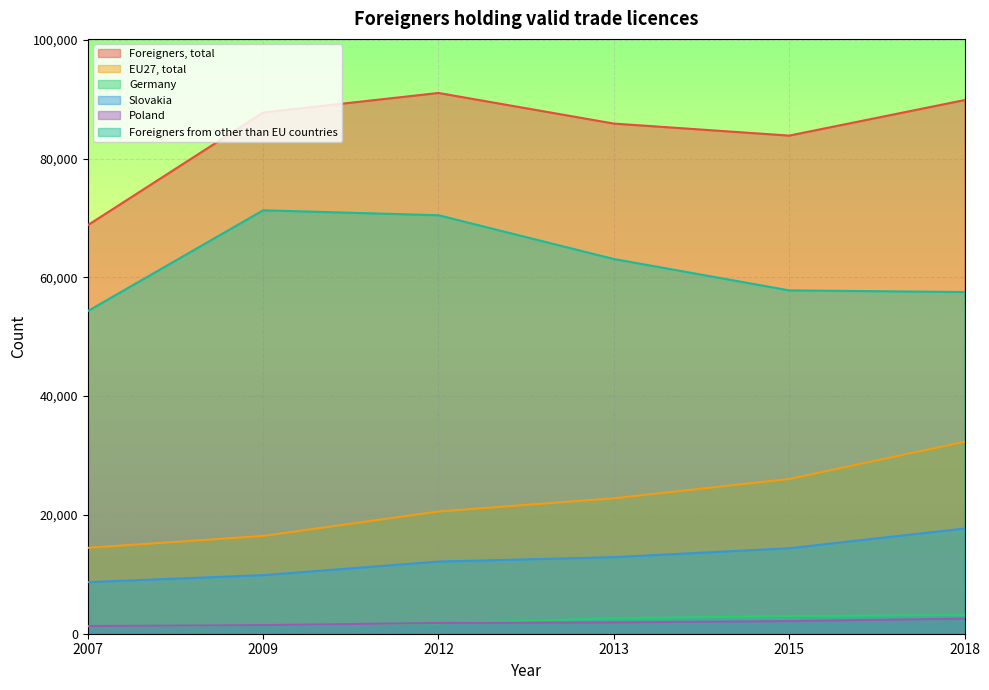

Rank the categories by Foreigners, total value from highest to lowest.

2012, 2018, 2009, 2013, 2015, 2007